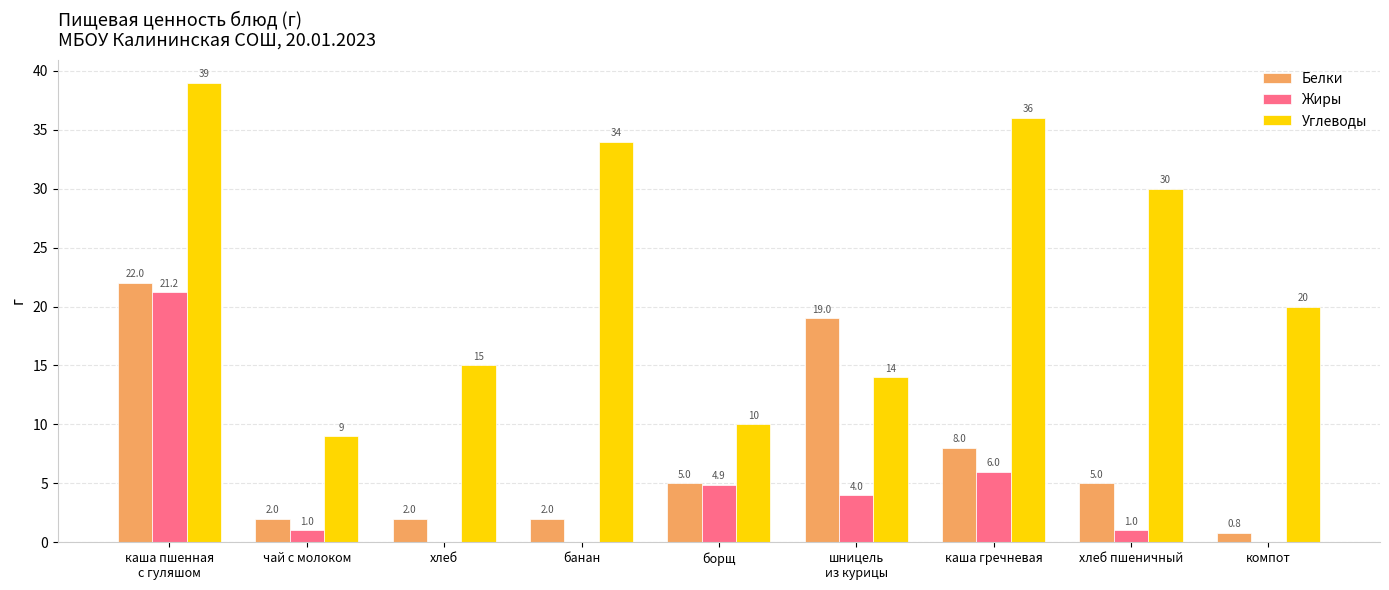

Are the bars grouped side by side (vs. stacked)?

Yes